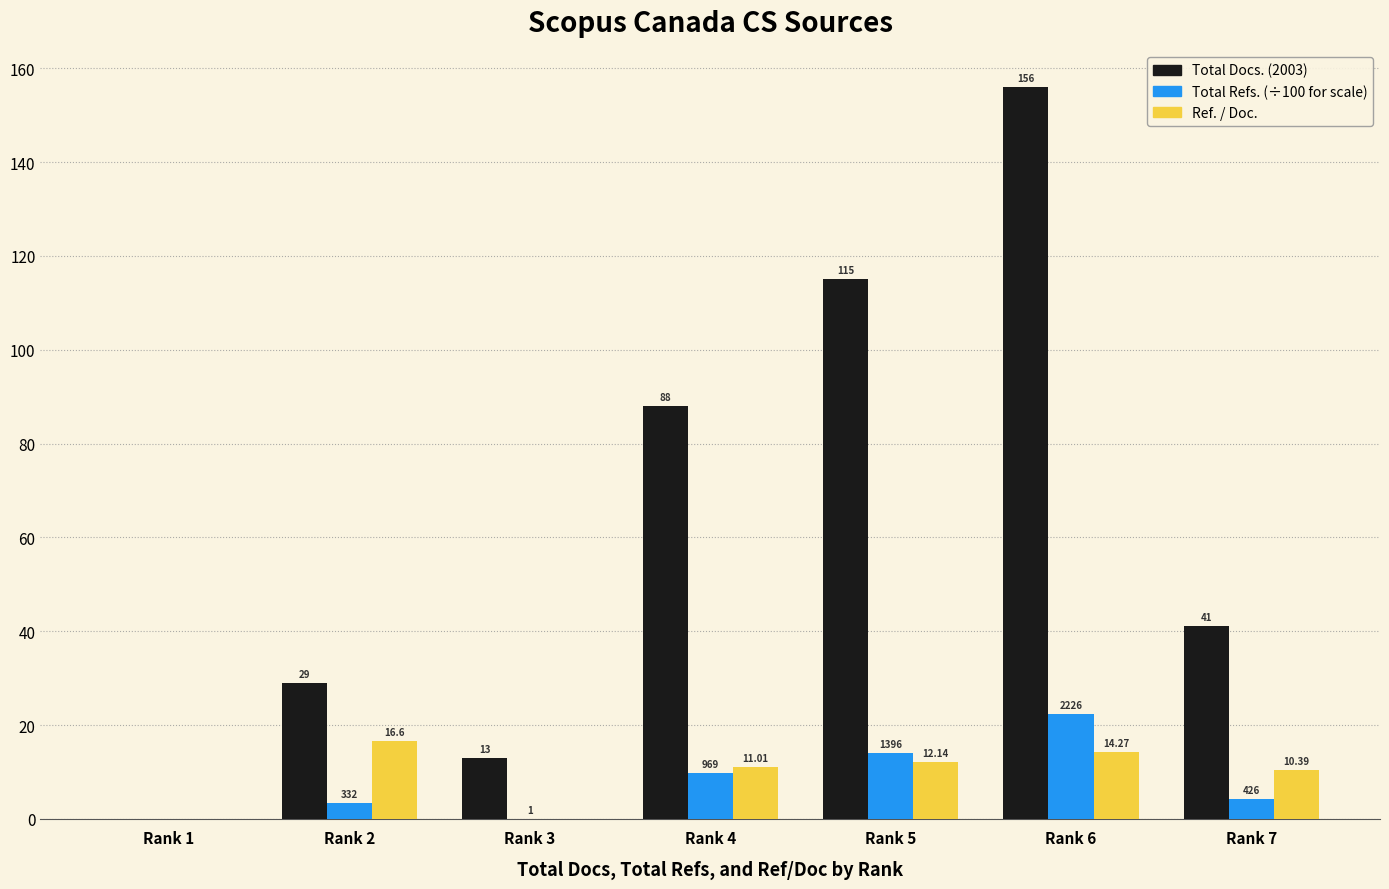

At which category is the sum across all series the highest?

Rank 6